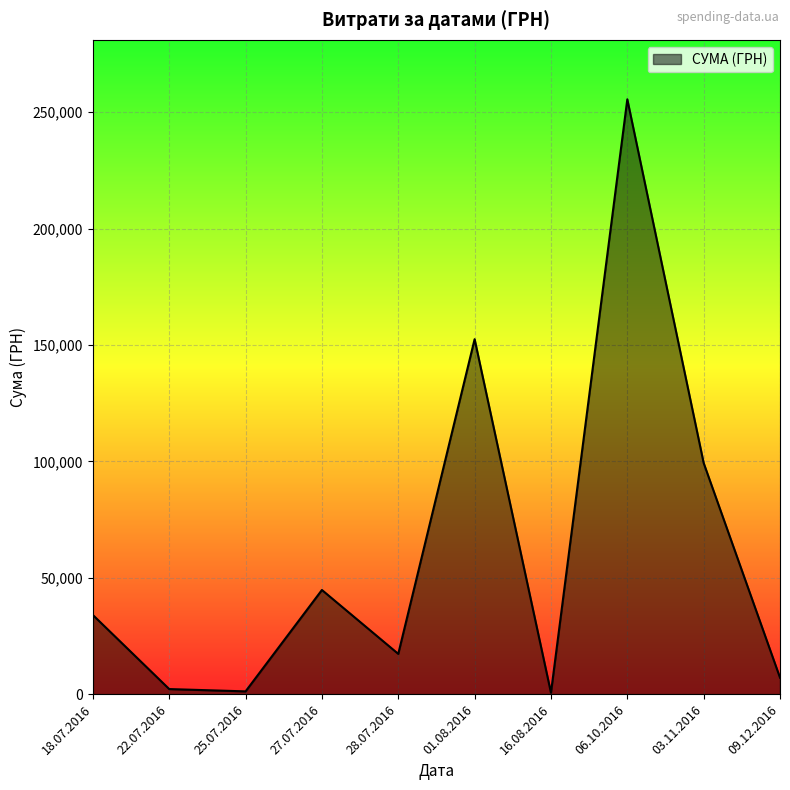

Approximately how many times larger is the value at 03.11.2016 compared to 22.07.2016?

45.4